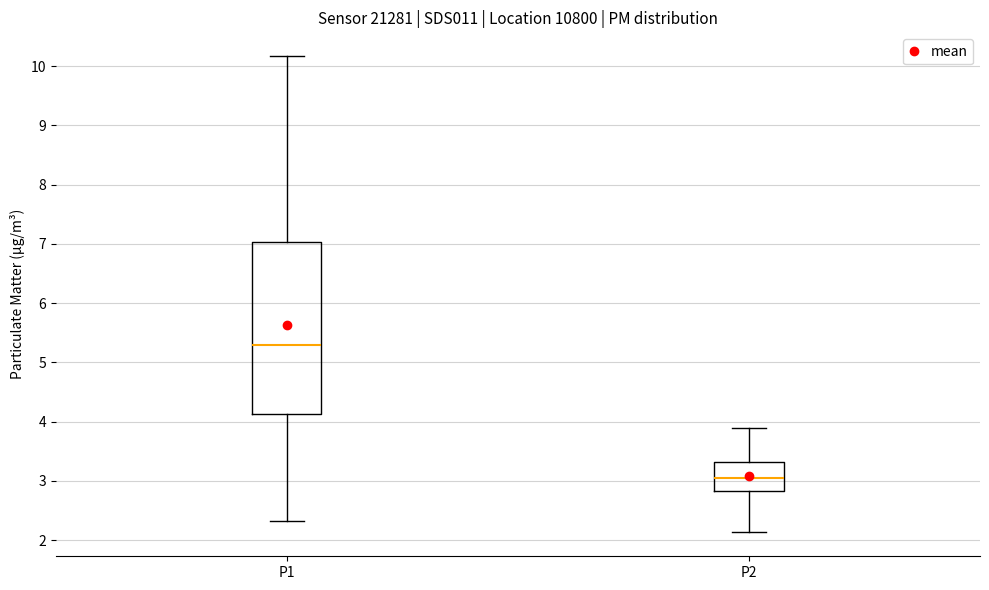

Which box's median line is the highest?

P1